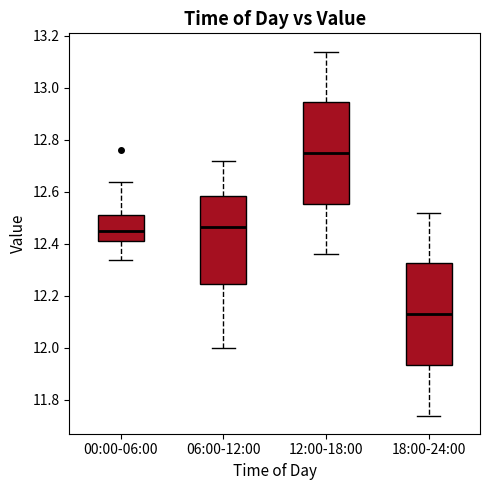

Reading left to right, transcribe this box plot: for each box, give where its median line is, the range the box spans, and where its two whiskers end, as read against the y-axis. The values are not printed on the chart, so give them approximately, as read against the axis.

00:00-06:00: median 12.46, box 12.42 to 12.52, whiskers 12.34 to 12.64
06:00-12:00: median 12.46, box 12.24 to 12.58, whiskers 12.00 to 12.72
12:00-18:00: median 12.76, box 12.56 to 12.94, whiskers 12.36 to 13.14
18:00-24:00: median 12.14, box 11.94 to 12.32, whiskers 11.74 to 12.52